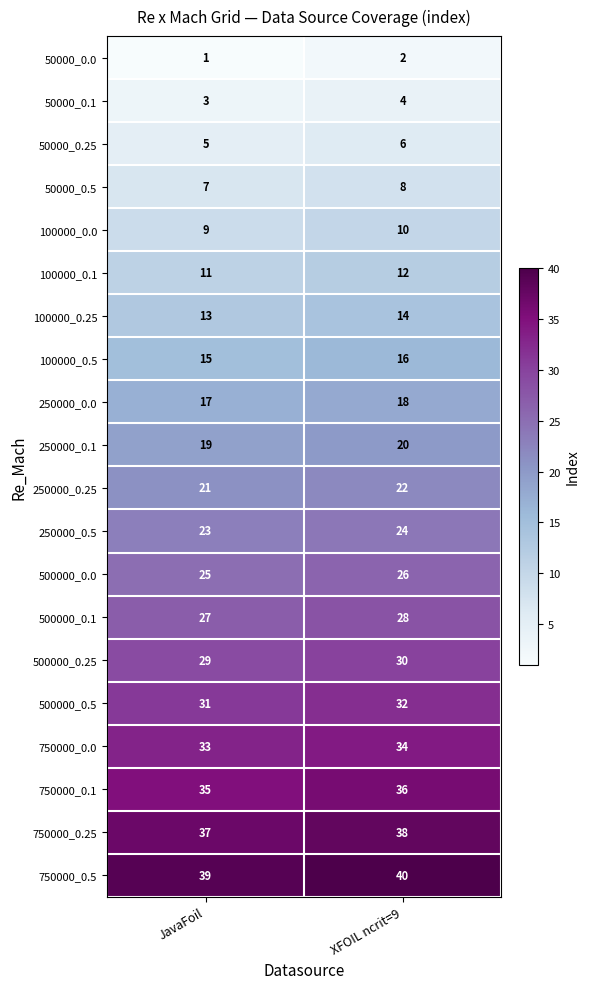

At which label does 500000_0.0 reach its peak?

XFOIL ncrit=9